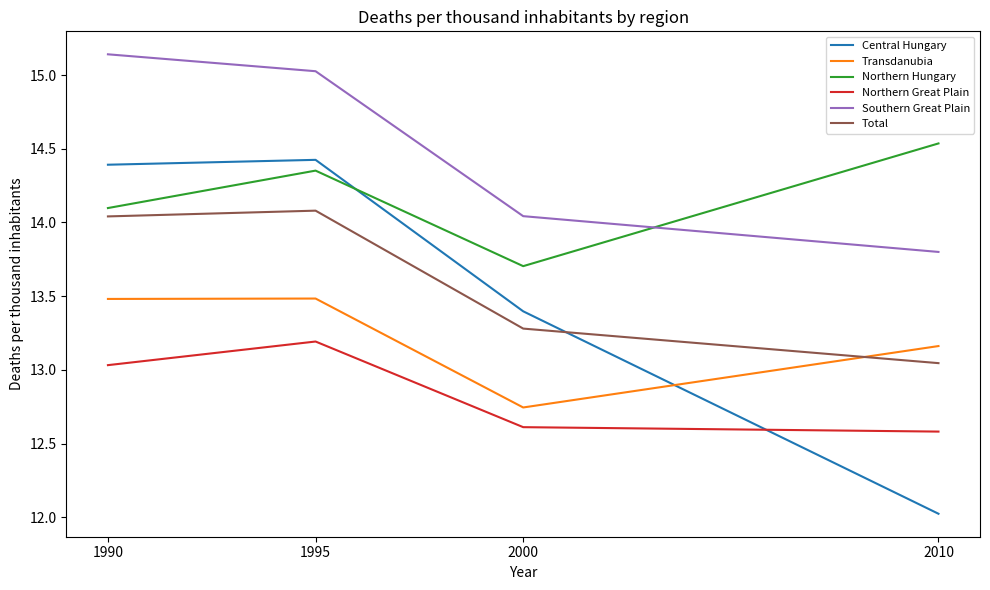

True or false: Northern Great Plain and Southern Great Plain intersect in this chart.

False